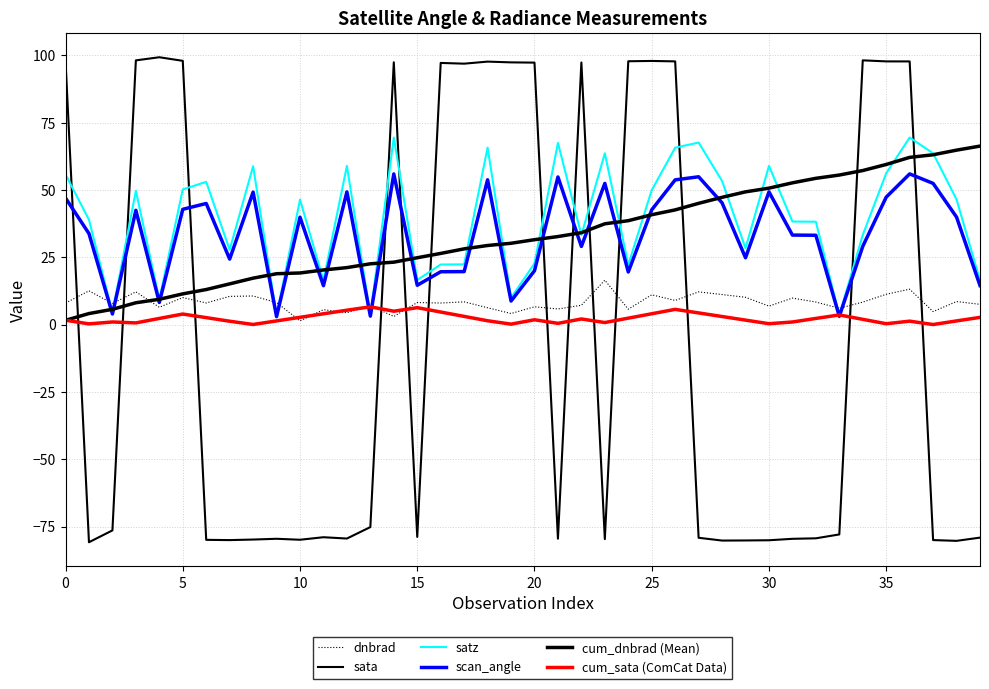

How many lines are shown in the chart?

6